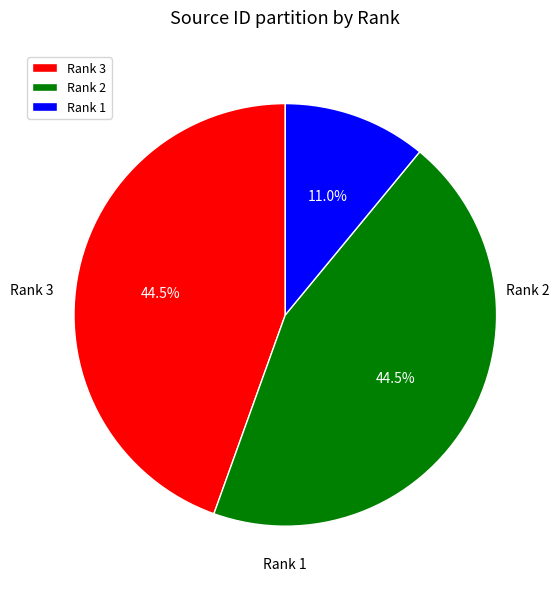

Is it true that Rank 3 is 53% of the pie?

False